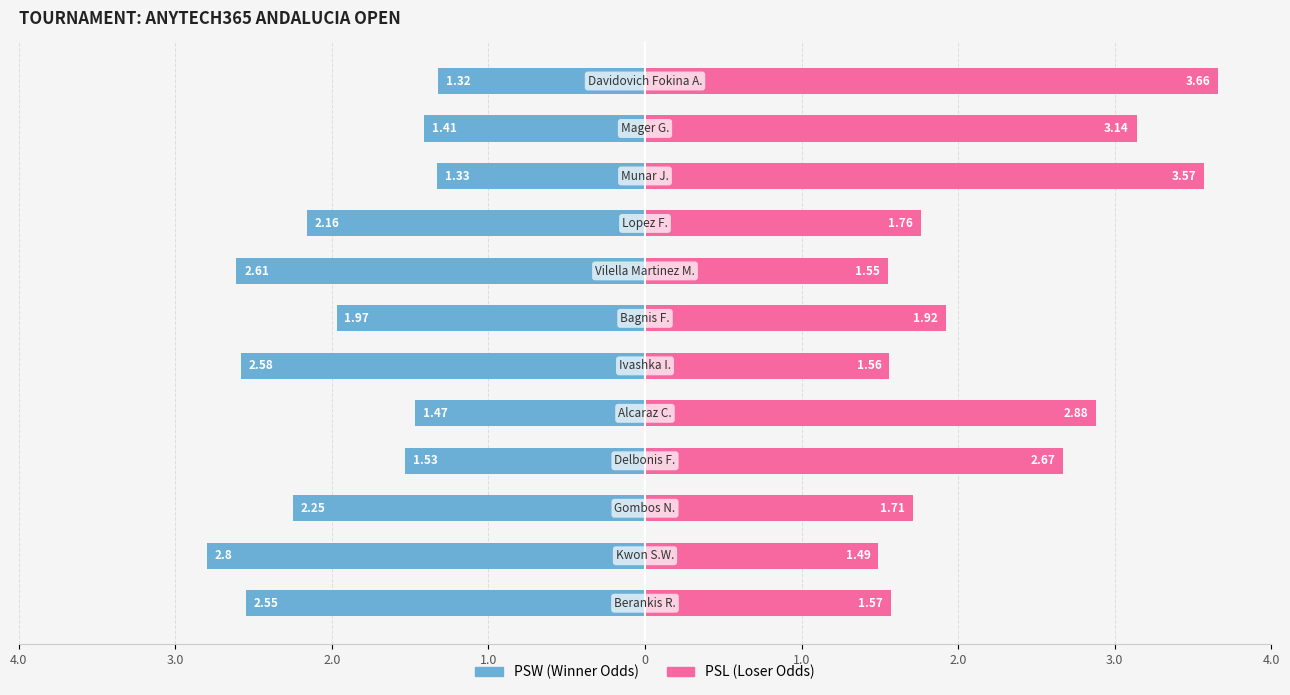

What are all the series names shown in the legend?

PSW, PSL